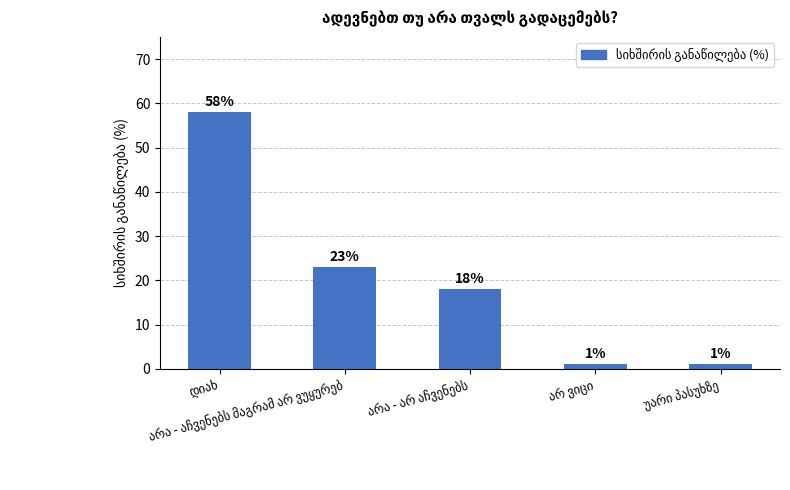

What is the sum of all values?

101